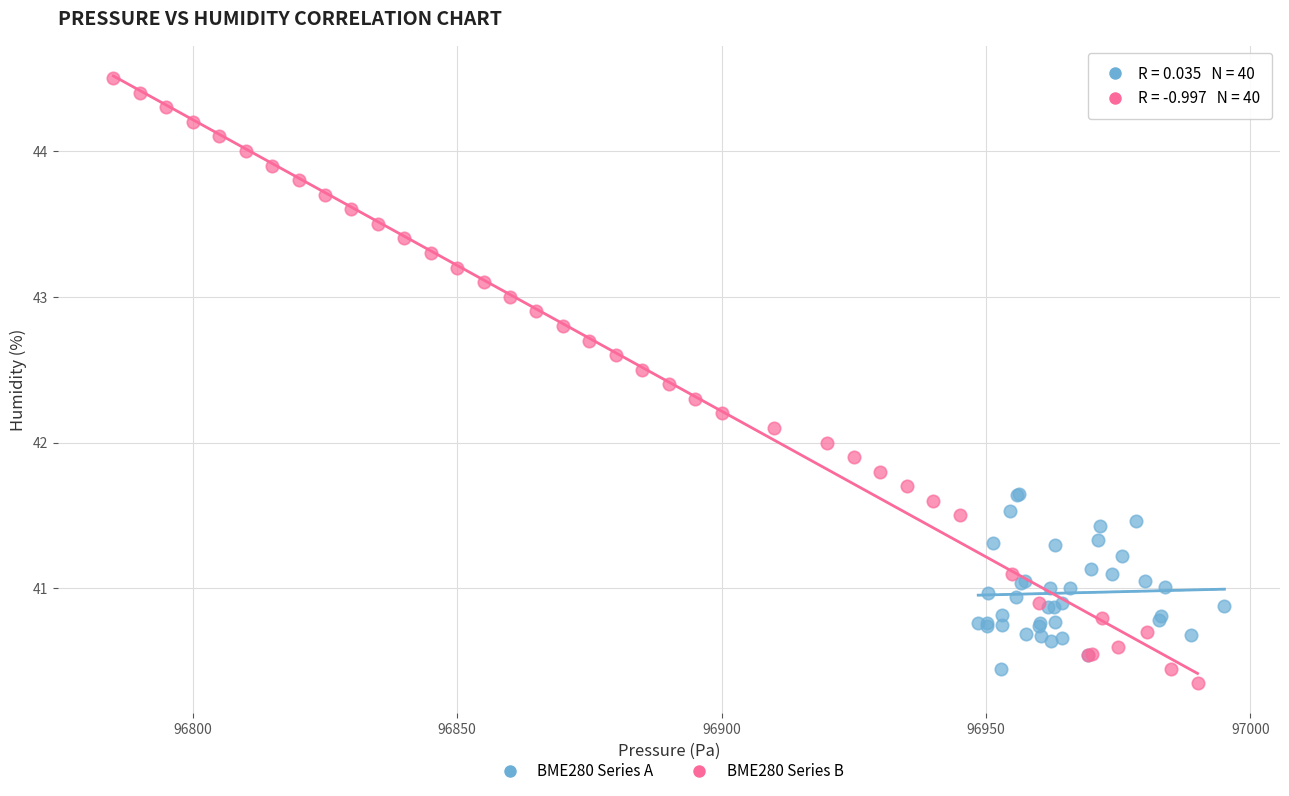

What are all the series names shown in the legend?

BME280 Series A, BME280 Series B